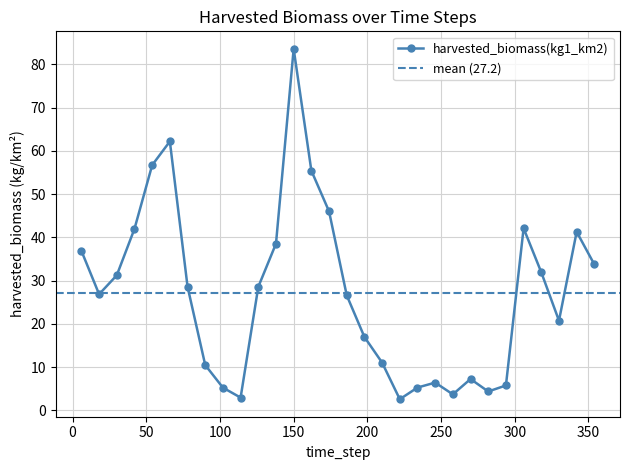

How many data points are less than 28?

15